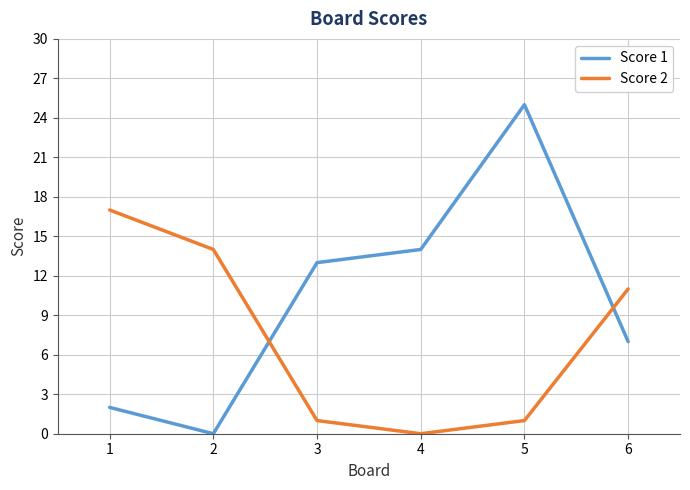

What is the sum of all Score 2 values?

44